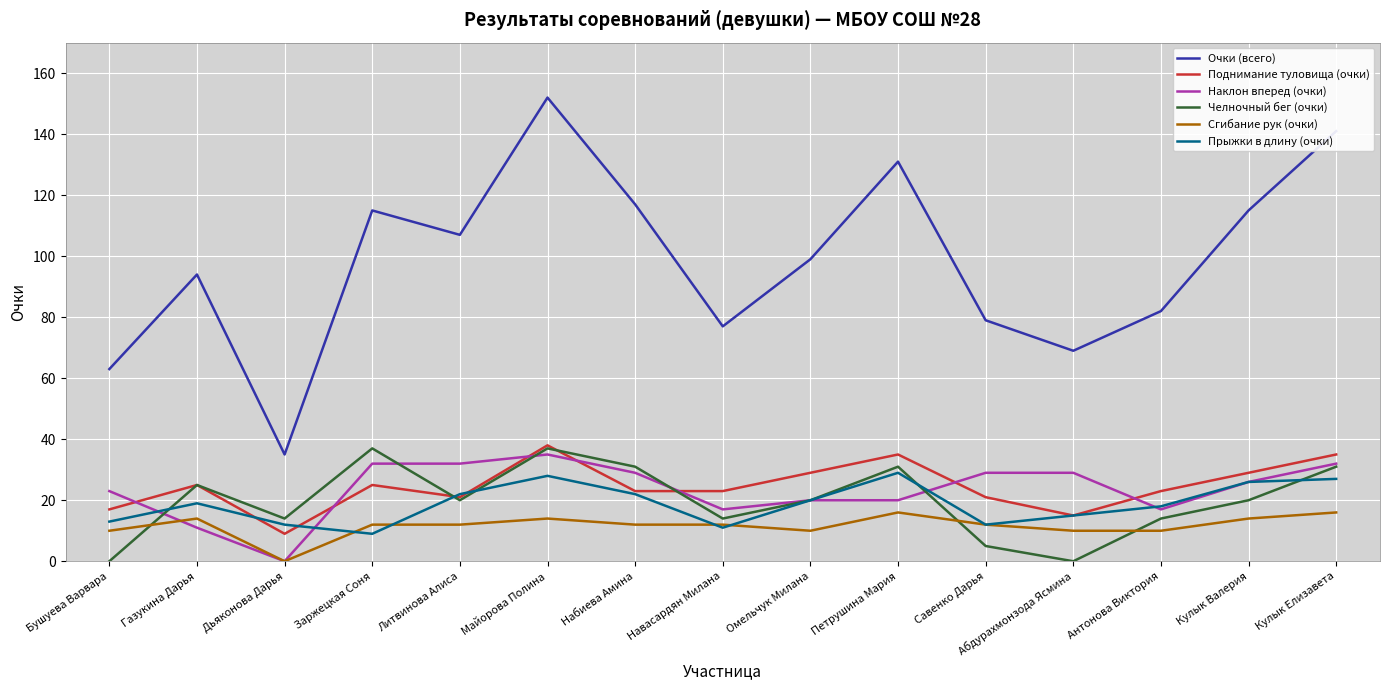

Which series has the largest range (max minus min)?

Очки (всего)